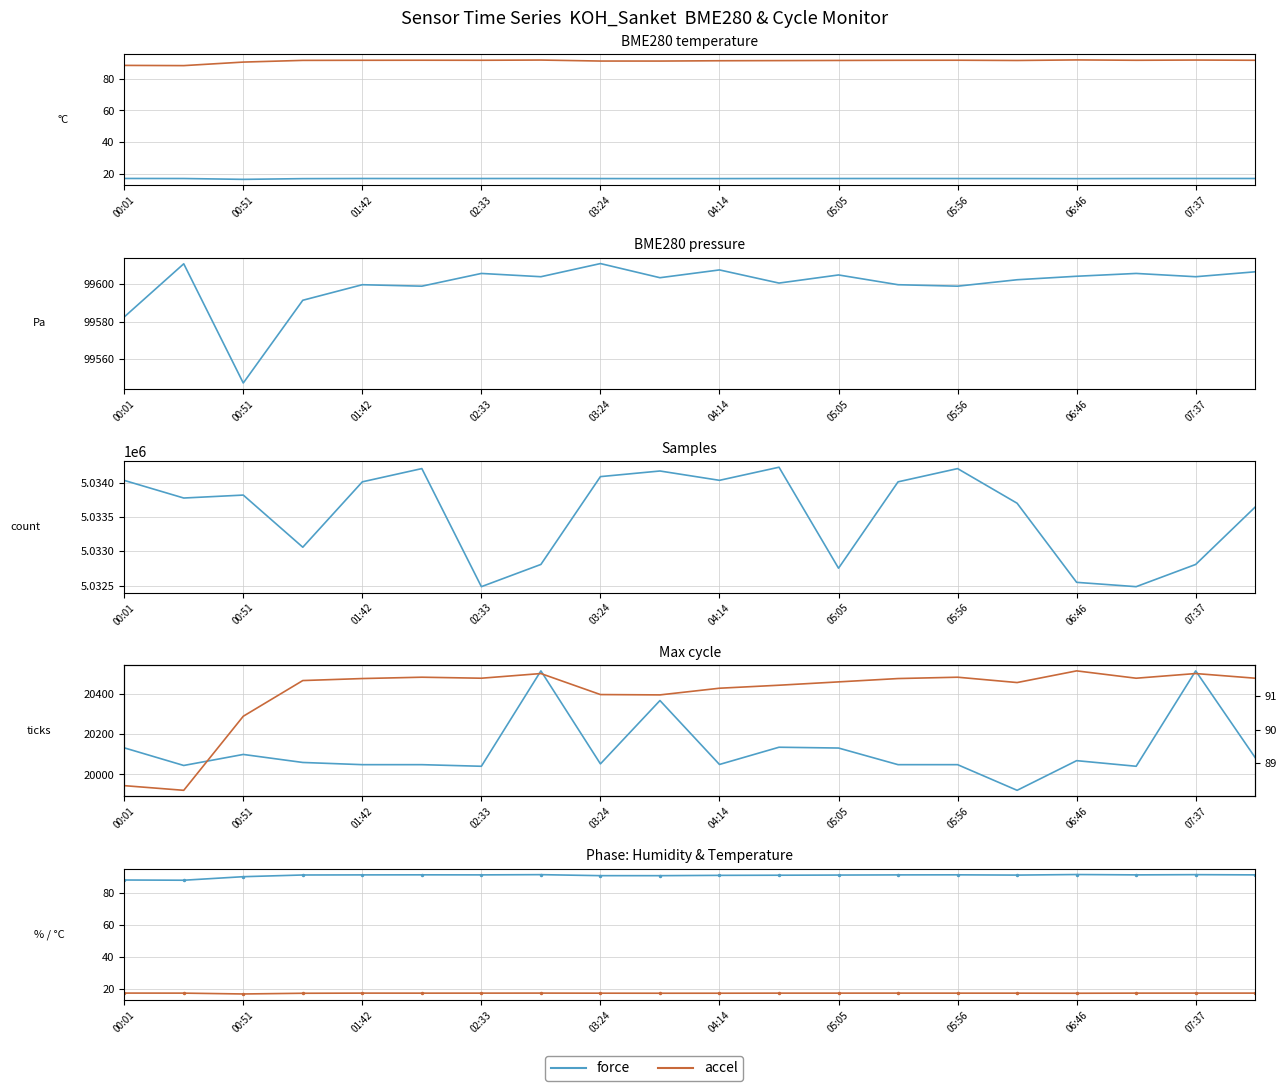

What is the difference between the second highest and minimum values in the Samples series?

1721.0